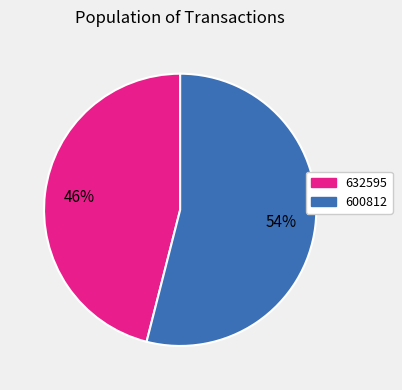

True or false: 632595 accounts for 55% of the total.

False